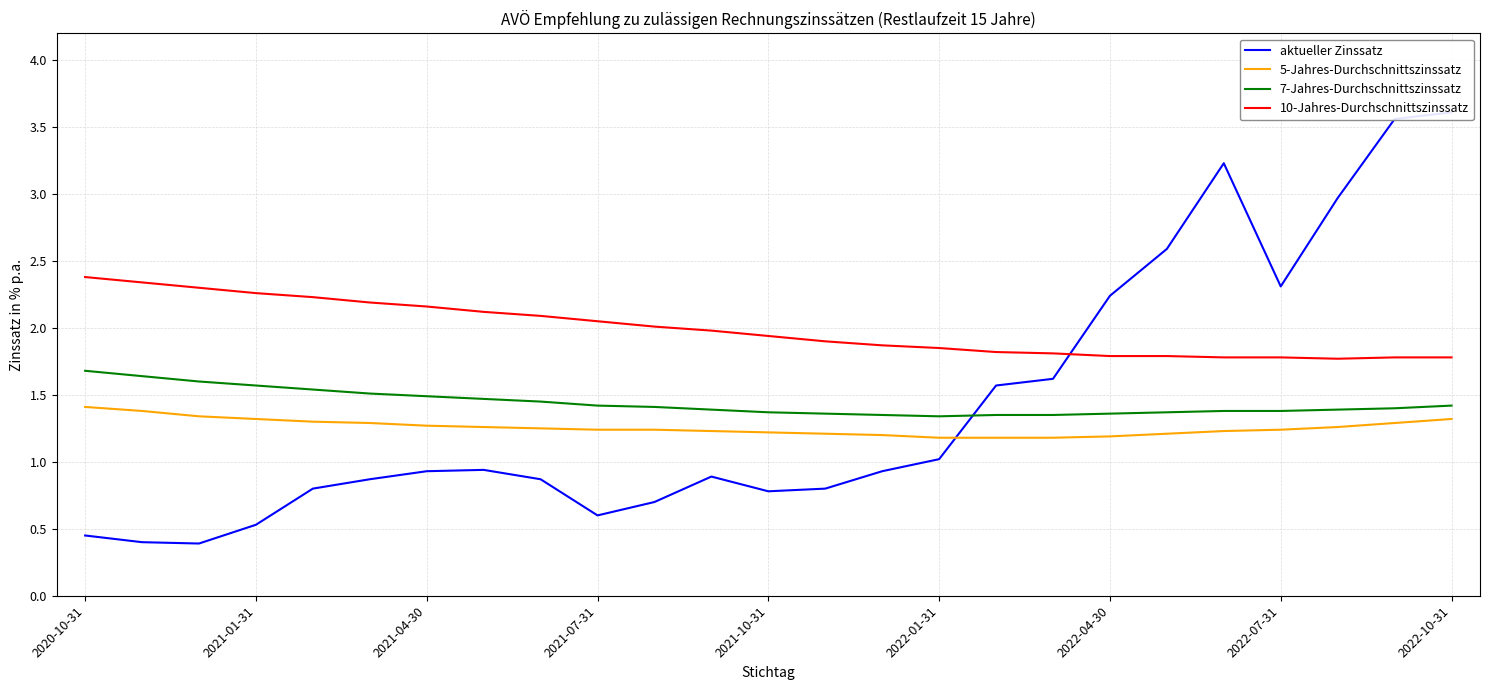

How many times do 7-Jahres-Durchschnittszinssatz and aktueller Zinssatz cross each other?

1